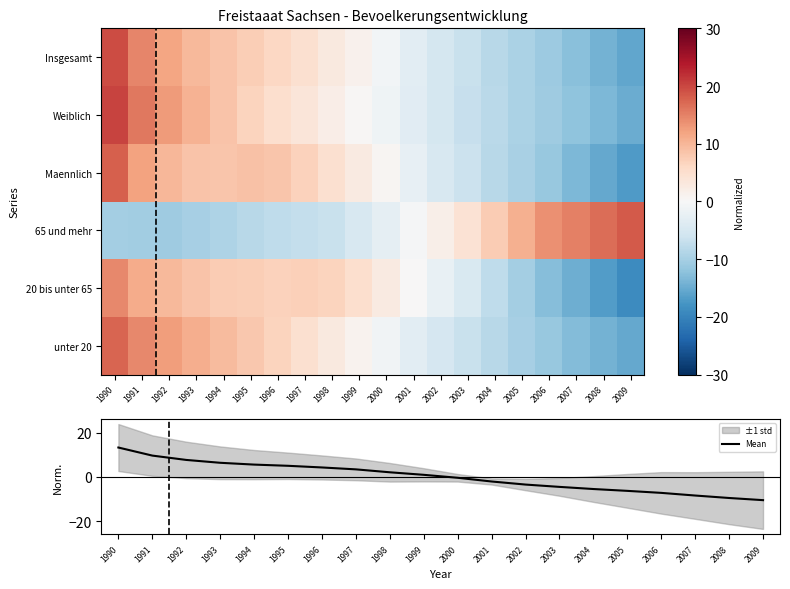

Reading right to left, transcribe all the data shown in this chart.

unter 20: 2009=-15.3	2008=-14.2	2007=-12.9	2006=-11.4	2005=-9.9	2004=-8.3	2003=-6.8	2002=-5.1	2001=-3.1	2000=-1.0	1999=1.0	1998=2.9	1997=4.9	1996=6.7	1995=8.0	1994=9.4	1993=10.9	1992=12.4	1991=14.5	1990=17.4
20 bis unter 65: 2009=-18.9	2008=-16.8	2007=-14.6	2006=-12.8	2005=-10.2	2004=-7.5	2003=-4.5	2002=-2.3	2001=0.0	2000=2.8	1999=5.0	1998=6.6	1997=7.1	1996=7.0	1995=7.4	1994=7.7	1993=8.5	1992=9.8	1991=11.2	1990=14.5
65 und mehr: 2009=18.4	2008=16.8	2007=15.1	2006=13.7	2005=10.7	2004=7.5	2003=4.3	2002=1.8	2001=-0.4	2000=-2.6	1999=-4.9	1998=-6.7	1997=-7.3	1996=-7.7	1995=-8.3	1994=-9.2	1993=-10.1	1992=-10.6	1991=-10.5	1990=-10.1
Maennlich: 2009=-17.0	2008=-15.4	2007=-13.4	2006=-11.3	2005=-9.7	2004=-8.3	2003=-6.5	2002=-4.9	2001=-2.5	2000=0.5	1999=2.8	1998=4.7	1997=7.0	1996=8.2	1995=8.8	1994=8.4	1993=8.6	1992=9.9	1991=12.1	1990=18.0
Weiblich: 2009=-14.8	2008=-13.5	2007=-12.1	2006=-10.7	2005=-9.4	2004=-8.1	2003=-6.9	2002=-5.3	2001=-3.5	2000=-1.4	1999=0.4	1998=2.0	1997=3.7	1996=5.1	1995=6.7	1994=8.5	1993=10.4	1992=12.7	1991=15.9	1990=20.3
Insgesamt: 2009=-15.6	2008=-14.2	2007=-12.6	2006=-10.9	2005=-9.5	2004=-8.2	2003=-6.8	2002=-5.2	2001=-3.1	2000=-0.7	1999=1.2	1998=3.0	1997=4.9	1996=6.2	1995=7.4	1994=8.5	1993=9.8	1992=11.8	1991=14.6	1990=19.6
Mean: 2009=-10.5	2008=-9.6	2007=-8.4	2006=-7.2	2005=-6.3	2004=-5.5	2003=-4.5	2002=-3.5	2001=-2.1	2000=-0.4	1999=0.9	1998=2.1	1997=3.4	1996=4.3	1995=5.0	1994=5.5	1993=6.4	1992=7.7	1991=9.6	1990=13.3